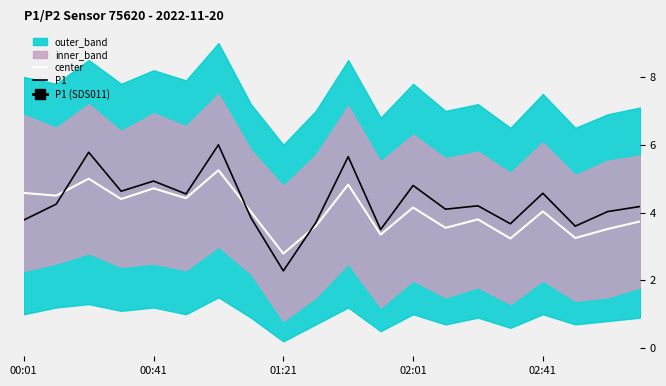

At which category does the chart reach its peak across all series?

6